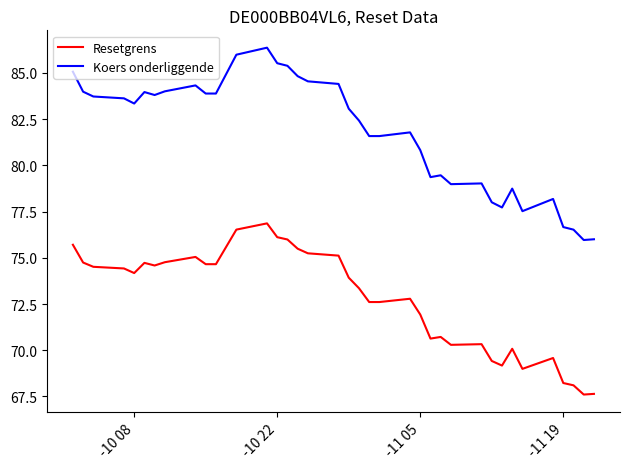

Rank the series by their maximum value, from highest to lowest.

Koers onderliggende, Resetgrens